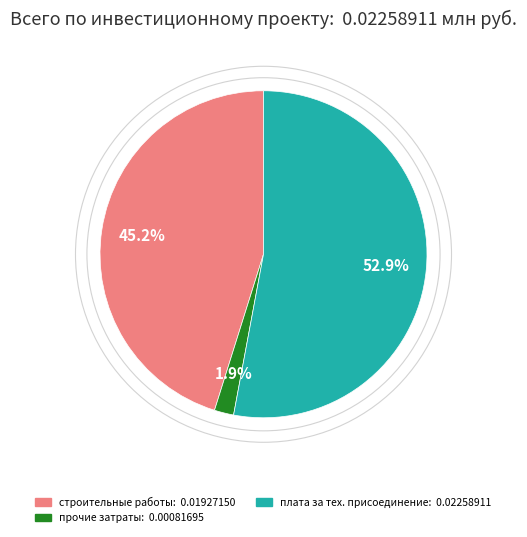

Is there a majority slice in this chart?

Yes